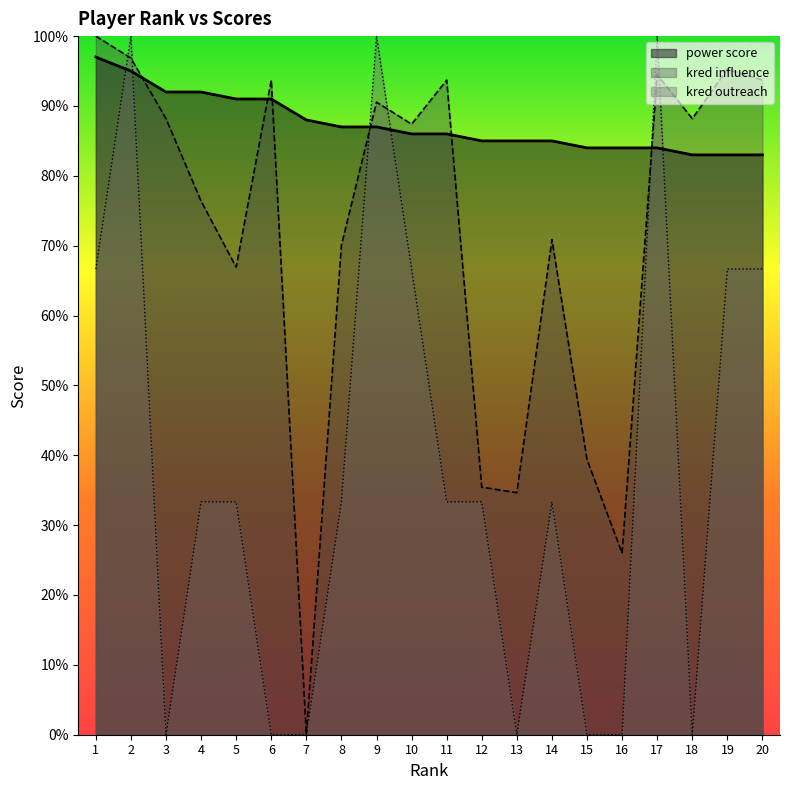

How many data points in power score are above 86?

9